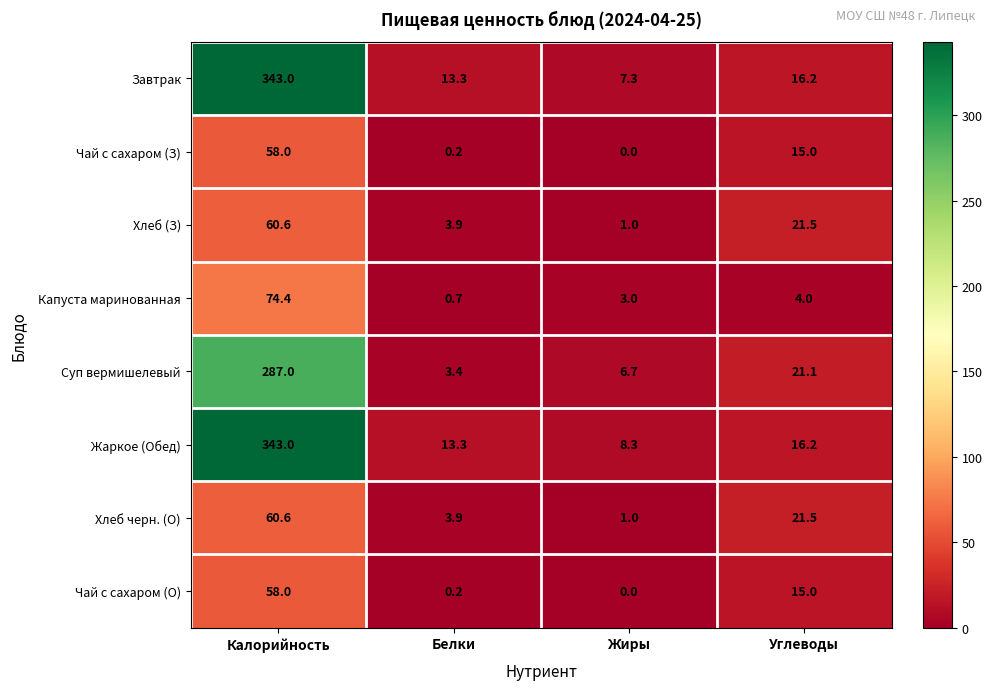

Rank the categories by Чай с сахаром (О) value from lowest to highest.

Жиры, Белки, Углеводы, Калорийность